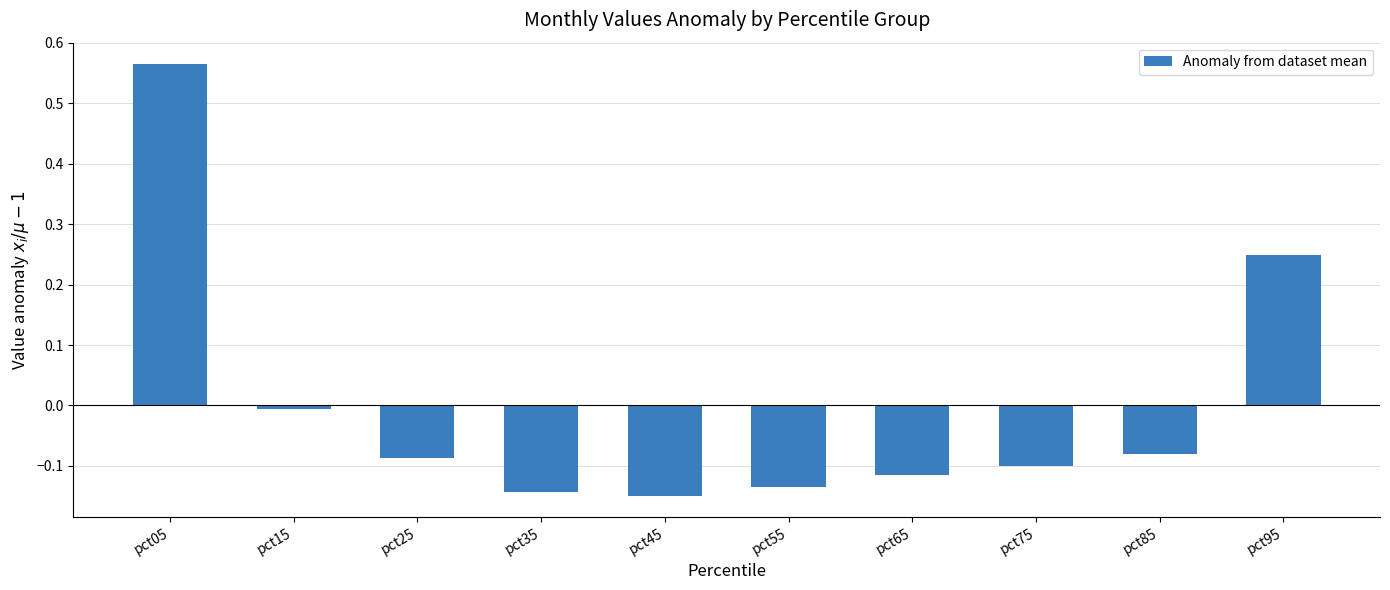

At which label does the data first exceed 0?

pct05